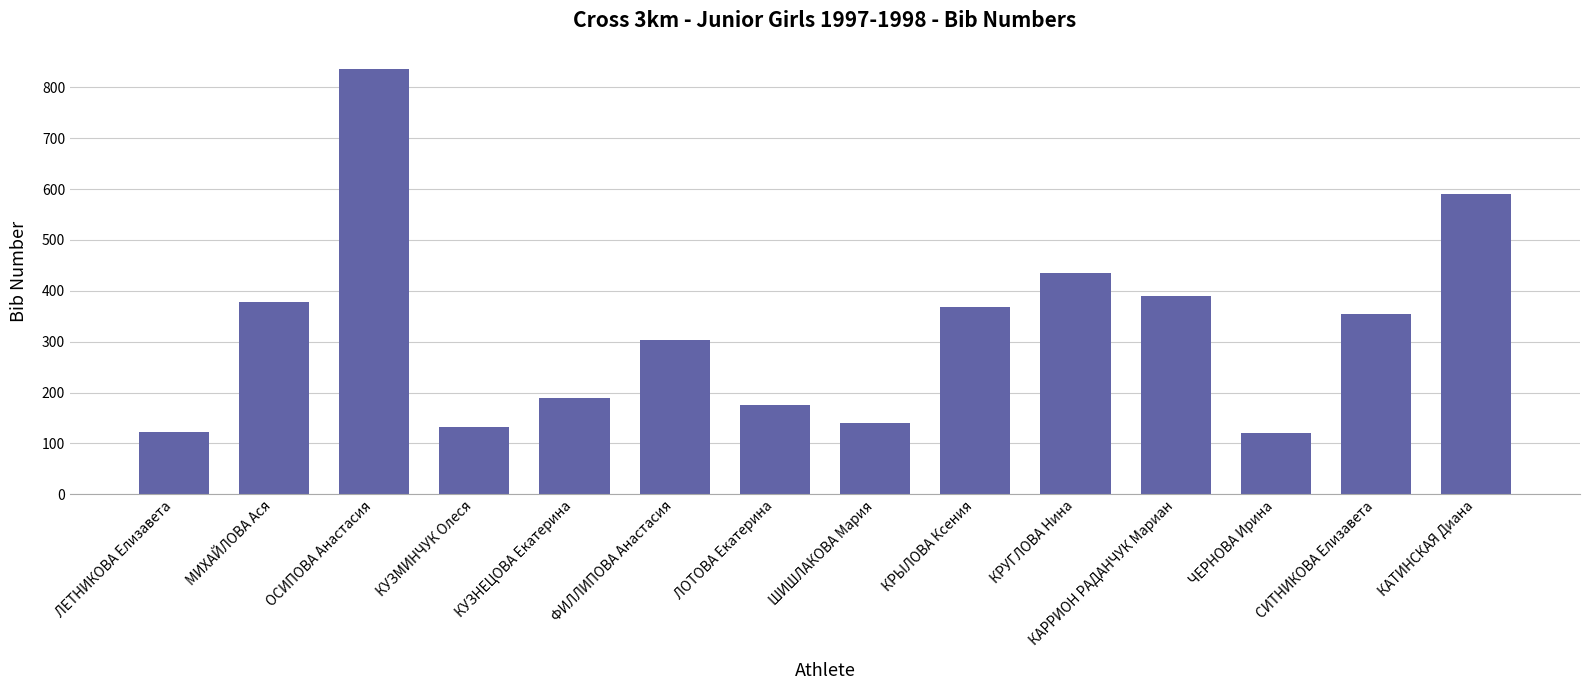

What value does the data have at ЛОТОВА Екатерина?

175